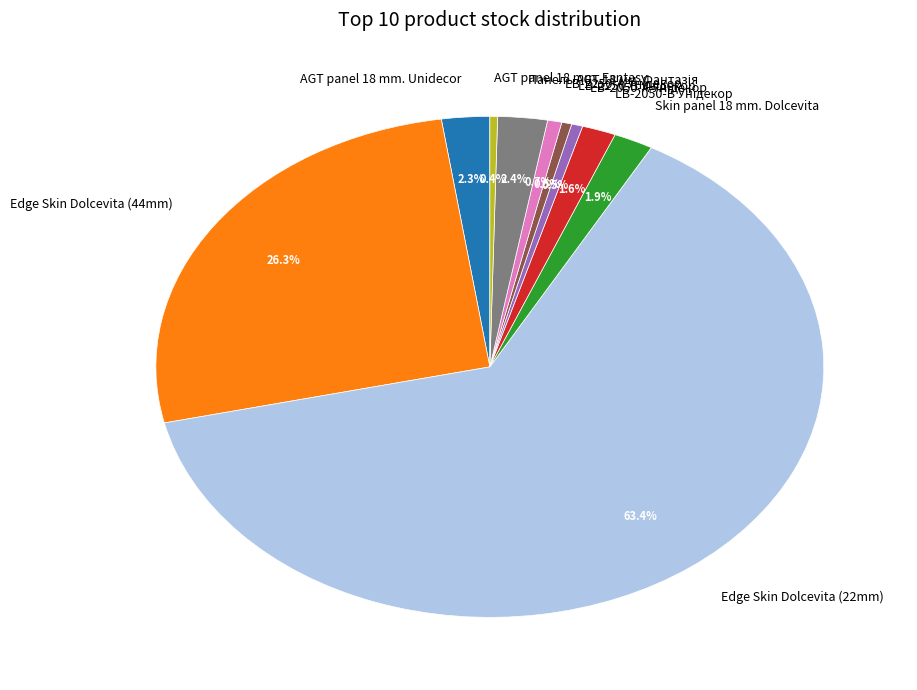

Count the number of slices in the pie.

10